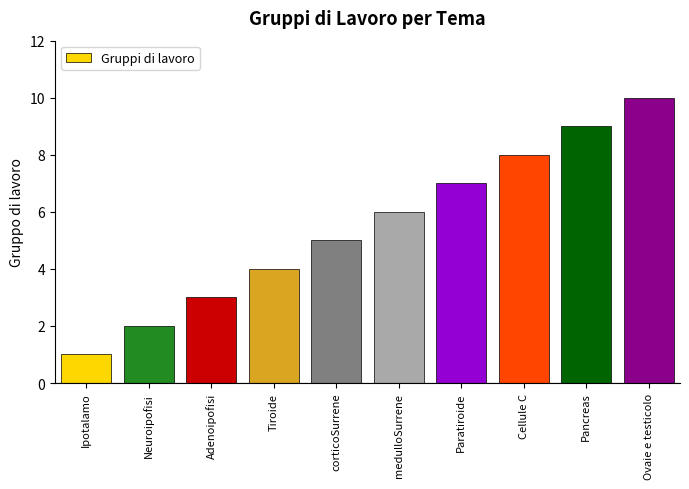

Is it true that the value at Cellule C is 8?

True